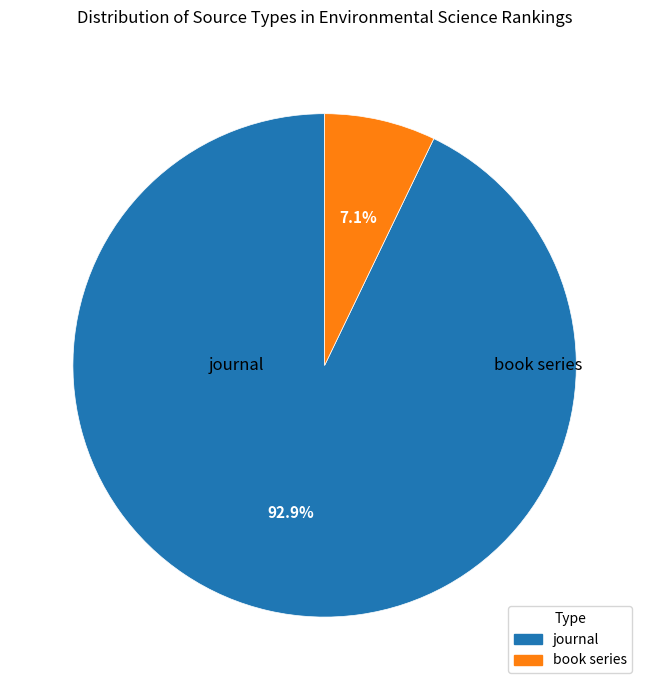

How many slices are in this pie chart?

2